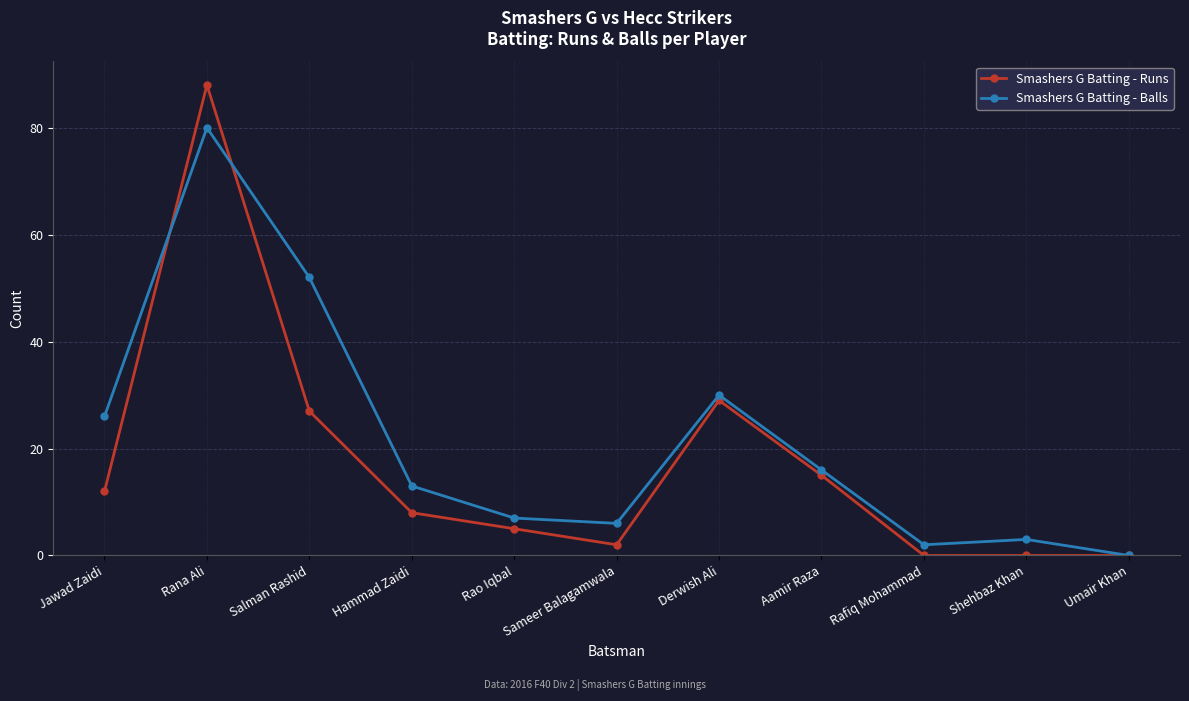

At which category is the sum across all series the highest?

Rana Ali